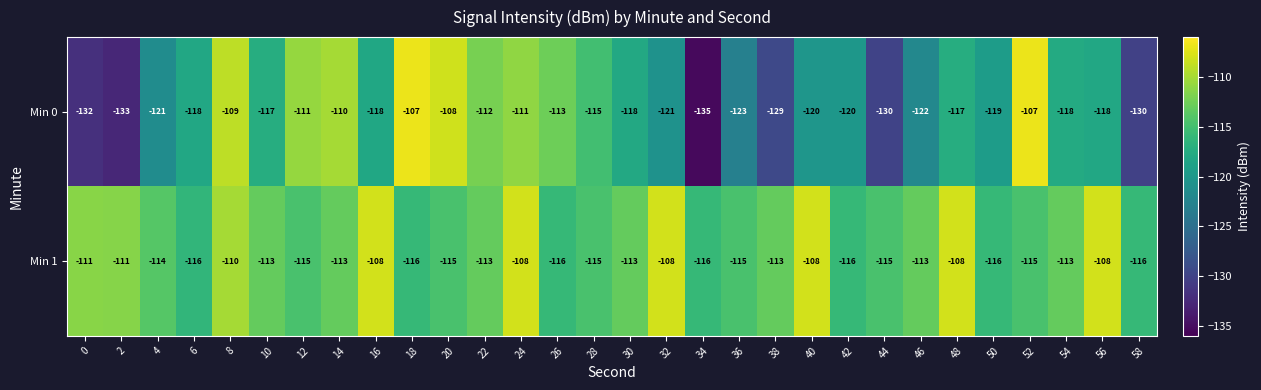

Which category has the lowest value in the Min 0 series?

34